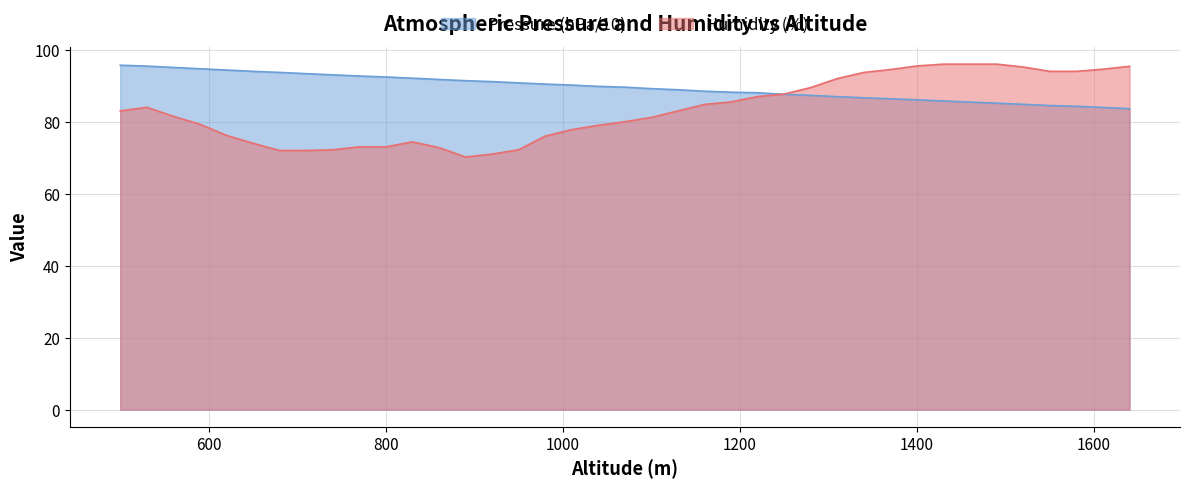

Is it true that Humidity (%) equals 89.5 at 1280?

True